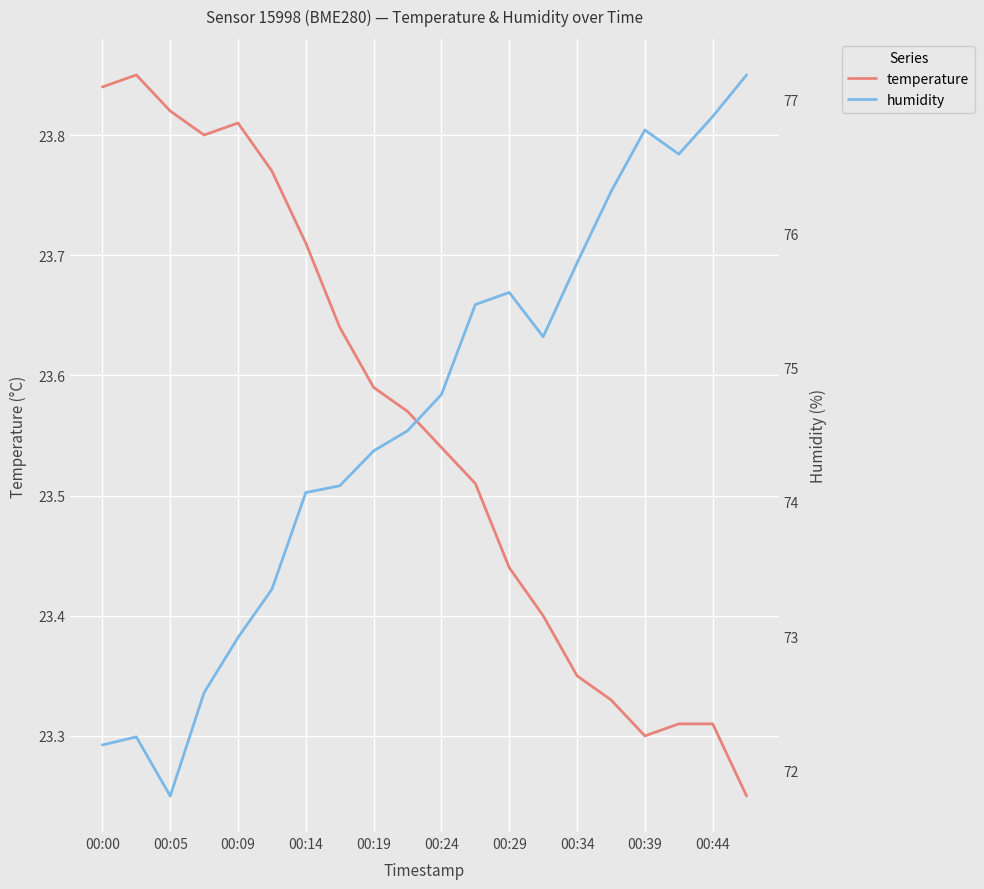

What is the highest value of the humidity series?

77.2